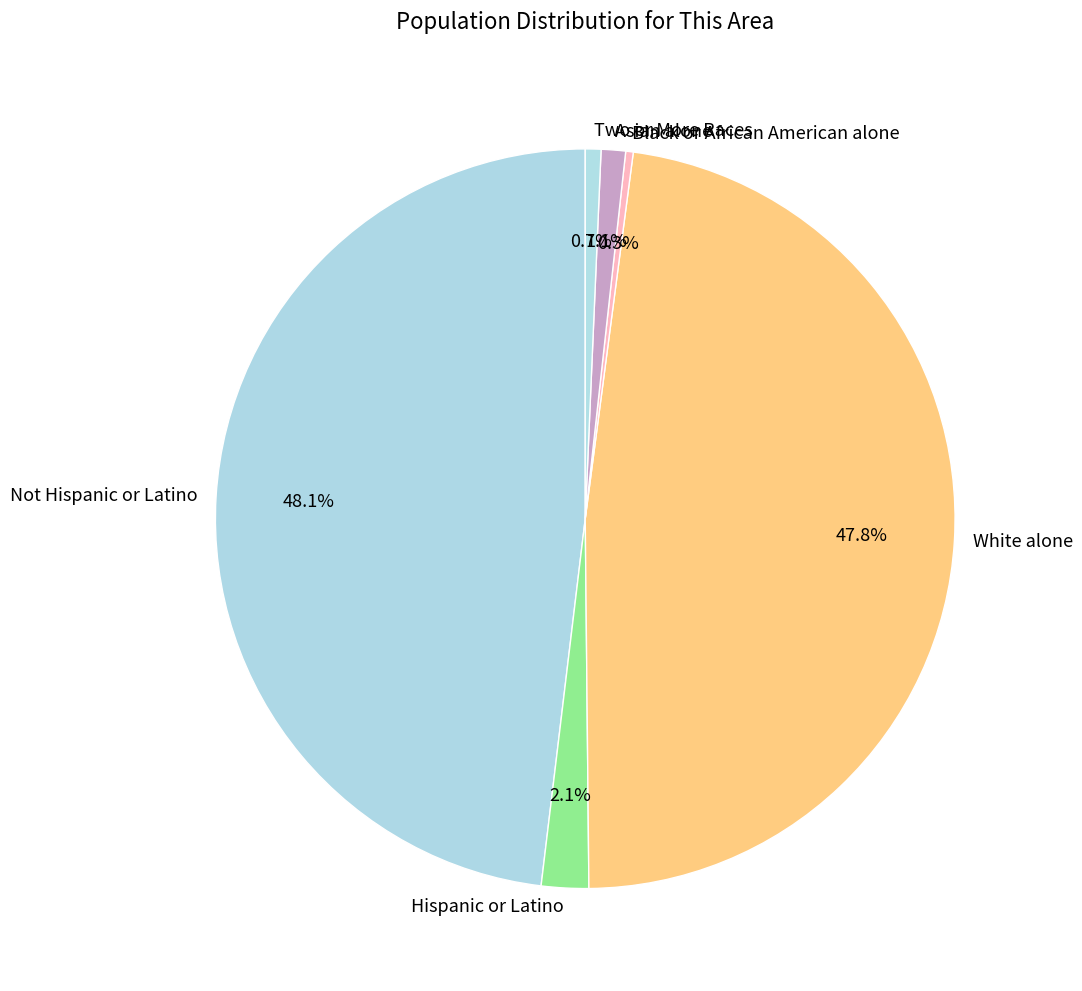

Is there a majority slice in this chart?

No